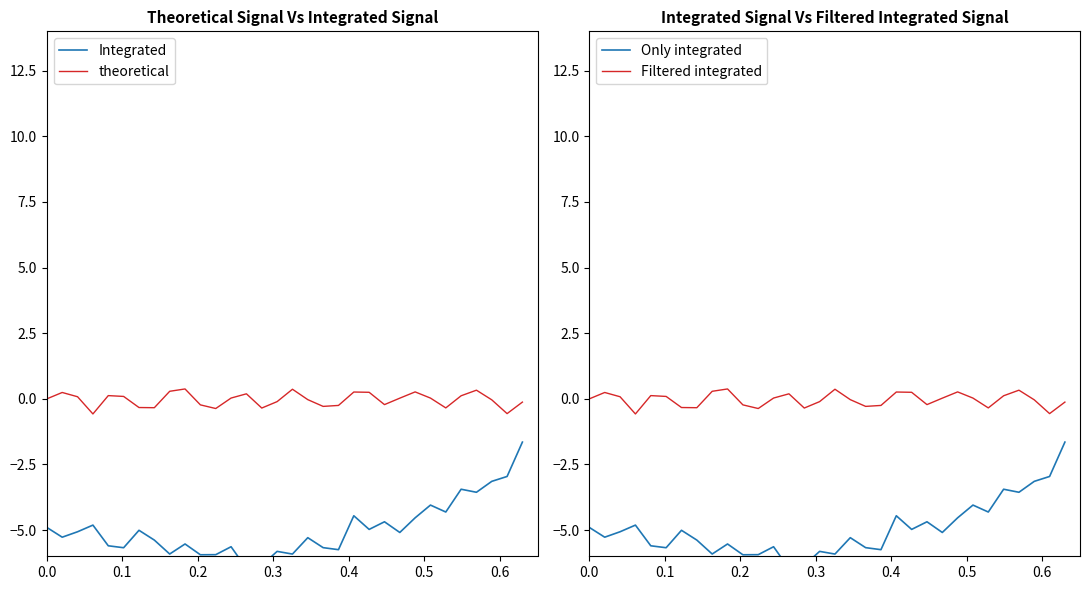

Reading left to right, list all the values displayed in this chart.

Integrated: -4.9	-5.3	-5.1	-4.8	-5.6	-5.7	-5.0	-5.4	-5.9	-5.5	-5.9	-5.9	-5.6	-6.5	-6.3	-5.8	-5.9	-5.3	-5.7	-5.7	-4.5	-5.0	-4.7	-5.1	-4.5	-4.0	-4.3	-3.4	-3.6	-3.1	-3.0	-1.6
theoretical: -0.0	0.2	0.1	-0.6	0.1	0.1	-0.3	-0.3	0.3	0.4	-0.2	-0.4	0.0	0.2	-0.4	-0.1	0.4	-0.0	-0.3	-0.3	0.3	0.2	-0.2	0.0	0.3	0.0	-0.3	0.1	0.3	-0.0	-0.6	-0.1
Only integrated: -4.9	-5.3	-5.1	-4.8	-5.6	-5.7	-5.0	-5.4	-5.9	-5.5	-5.9	-5.9	-5.6	-6.5	-6.3	-5.8	-5.9	-5.3	-5.7	-5.7	-4.5	-5.0	-4.7	-5.1	-4.5	-4.0	-4.3	-3.4	-3.6	-3.1	-3.0	-1.6
Filtered integrated: -0.0	0.2	0.1	-0.6	0.1	0.1	-0.3	-0.3	0.3	0.4	-0.2	-0.4	0.0	0.2	-0.4	-0.1	0.4	-0.0	-0.3	-0.3	0.3	0.2	-0.2	0.0	0.3	0.0	-0.3	0.1	0.3	-0.0	-0.6	-0.1